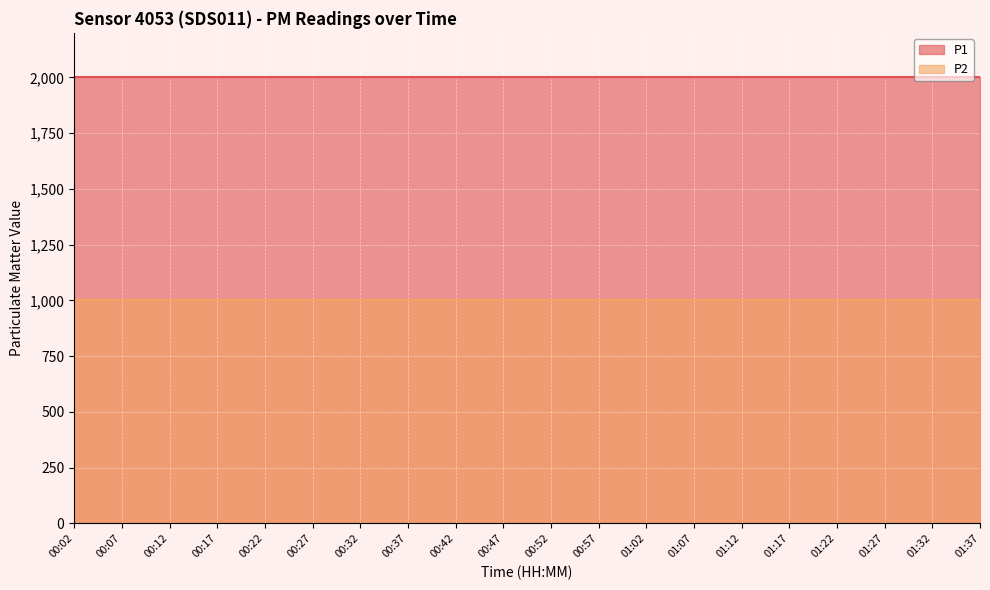

Is it true that P2 equals 237.2 at 00:07?

False